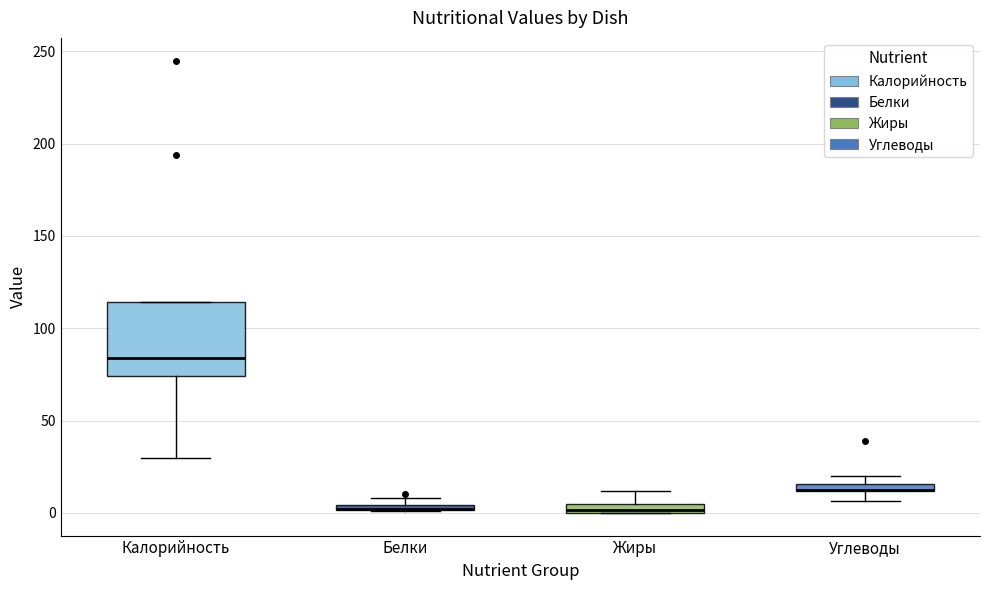

Comparing the boxes themselves (not the whiskers), which one is the tallest?

Калорийность